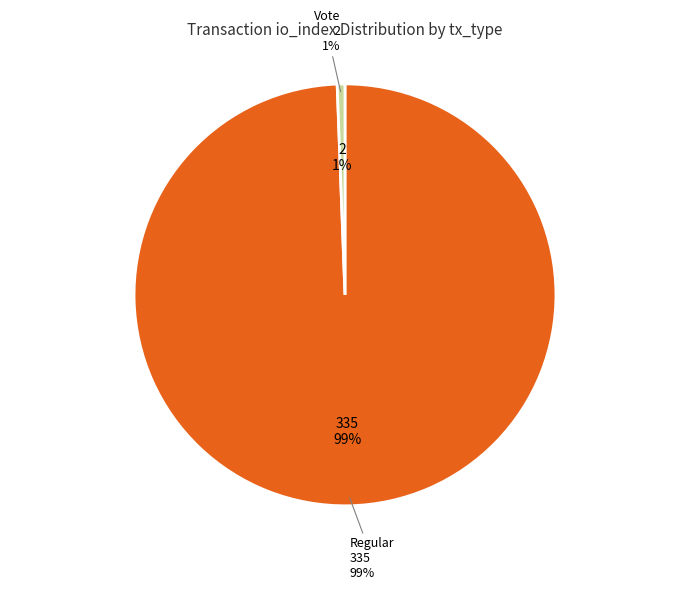

Rank the categories by value from highest to lowest.

Regular (io_index=335), Vote (io_index=2)